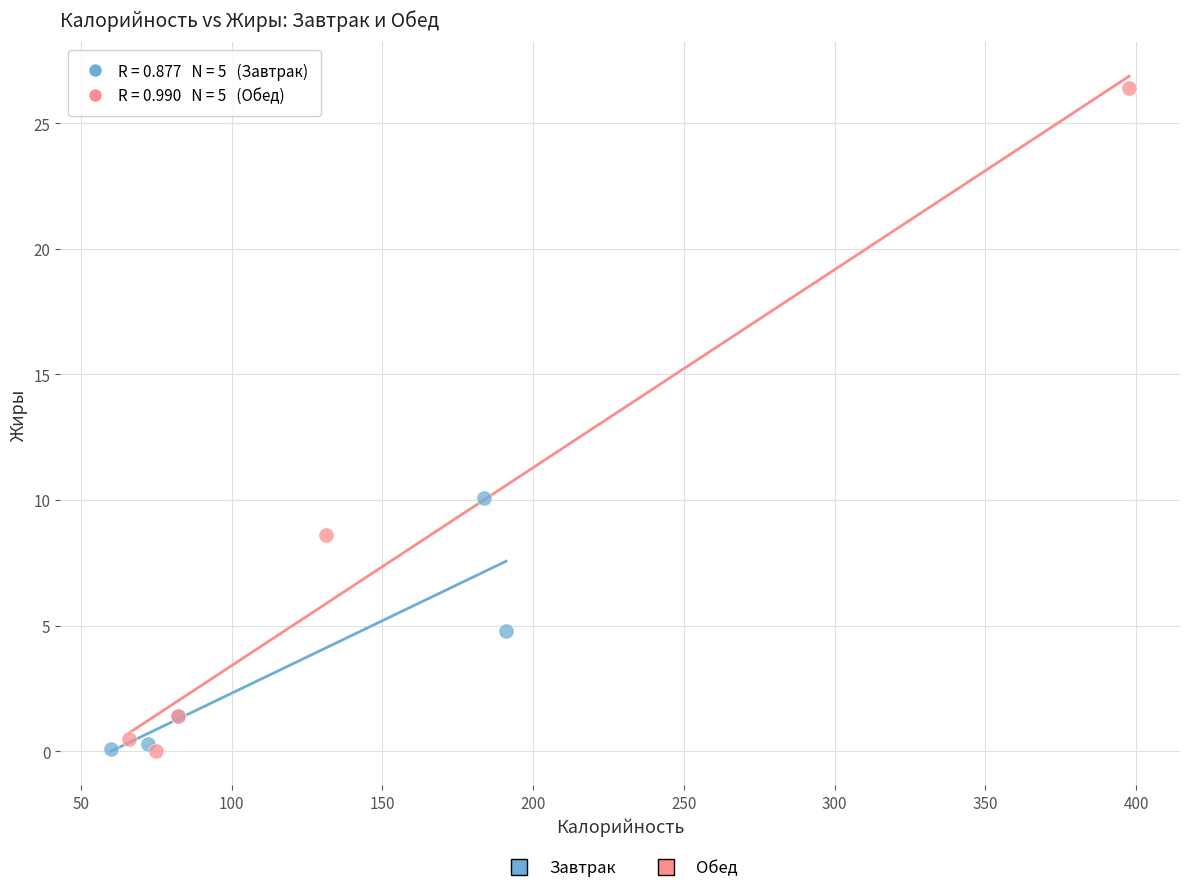

Which series has the largest Y range (max minus min)?

Обед